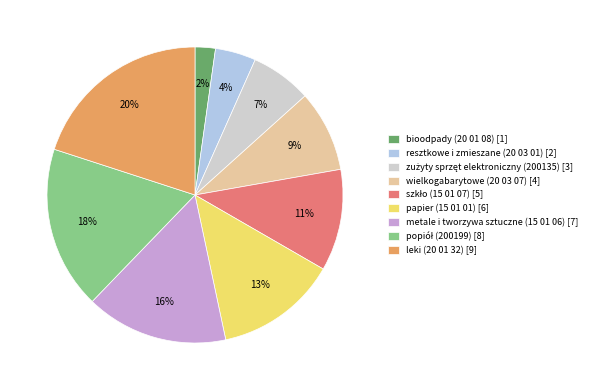

To the nearest percent, what is the average slice percentage?

11%